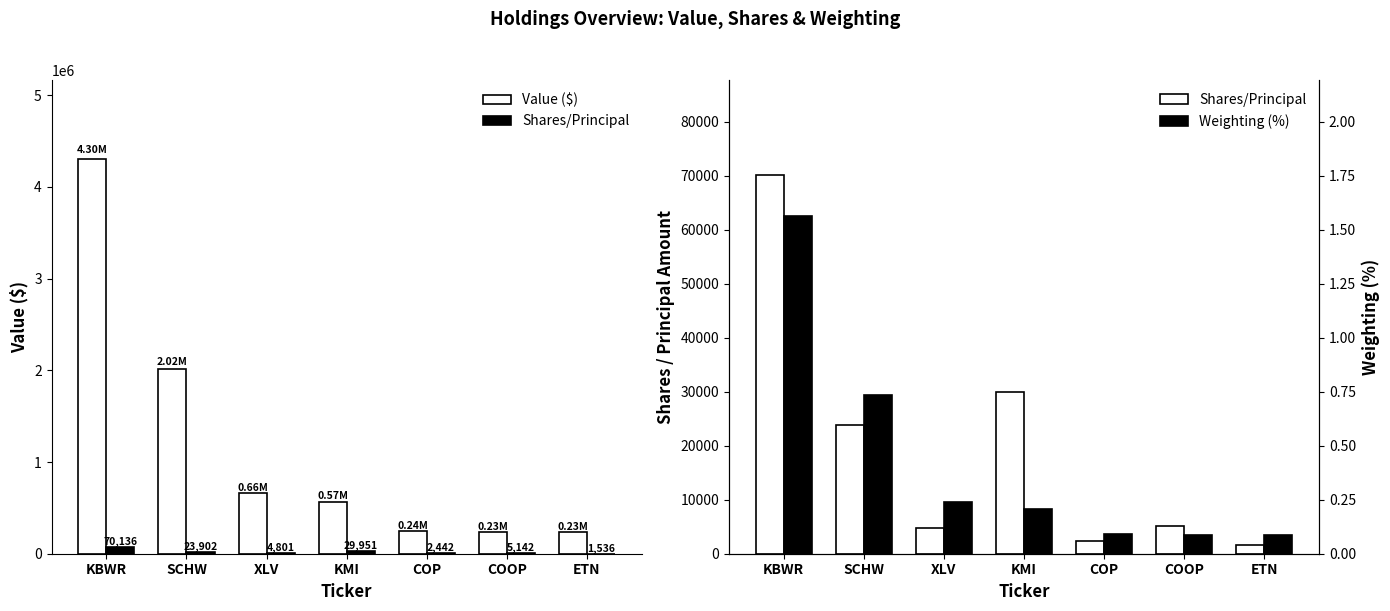

What is the difference between the Weighting (%) values at KMI and SCHW?

0.5